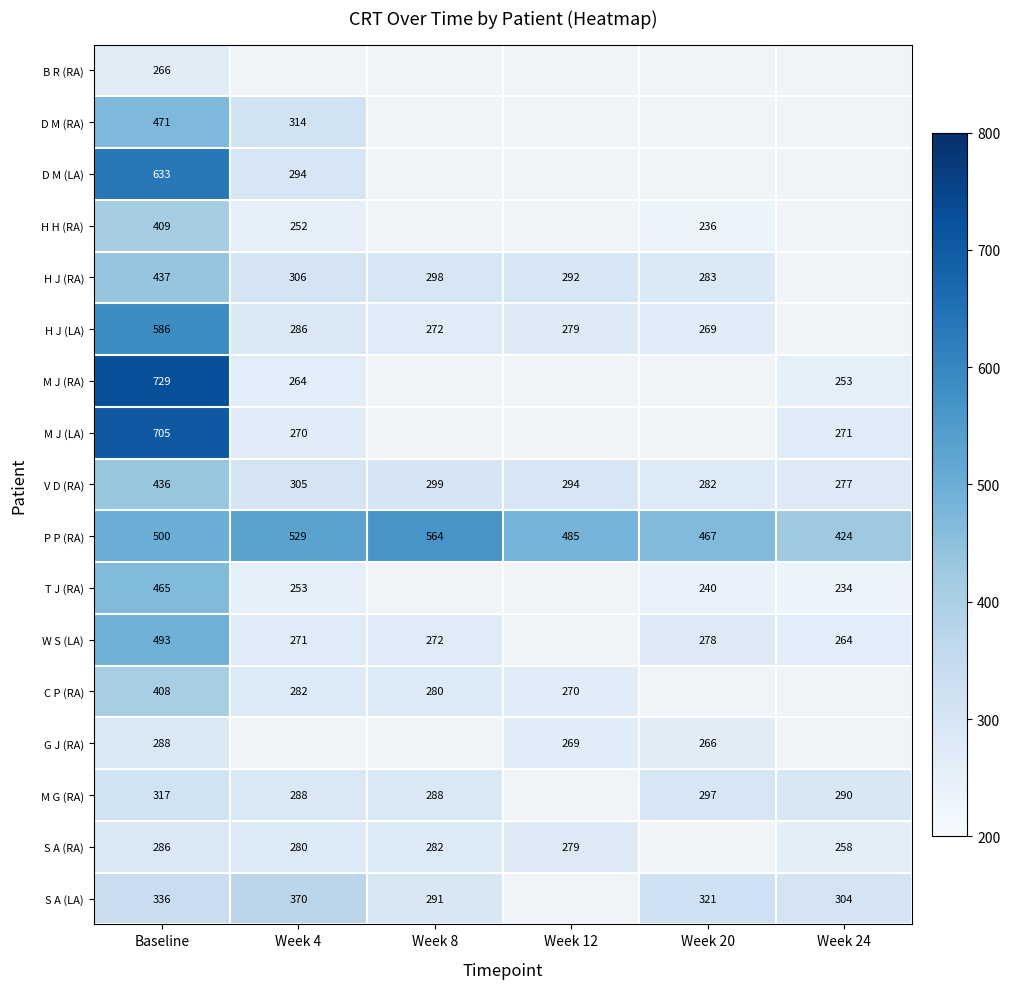

What is the difference between the second highest and minimum values in the P P (RA) series?

105